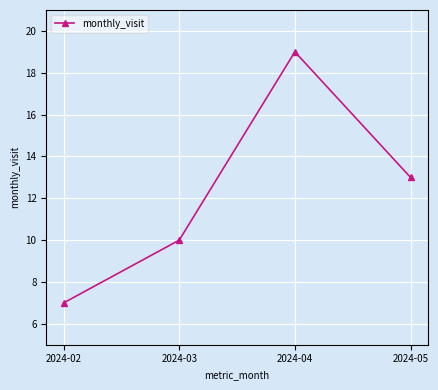

Where is the data nearest to the value 13?

2024-05